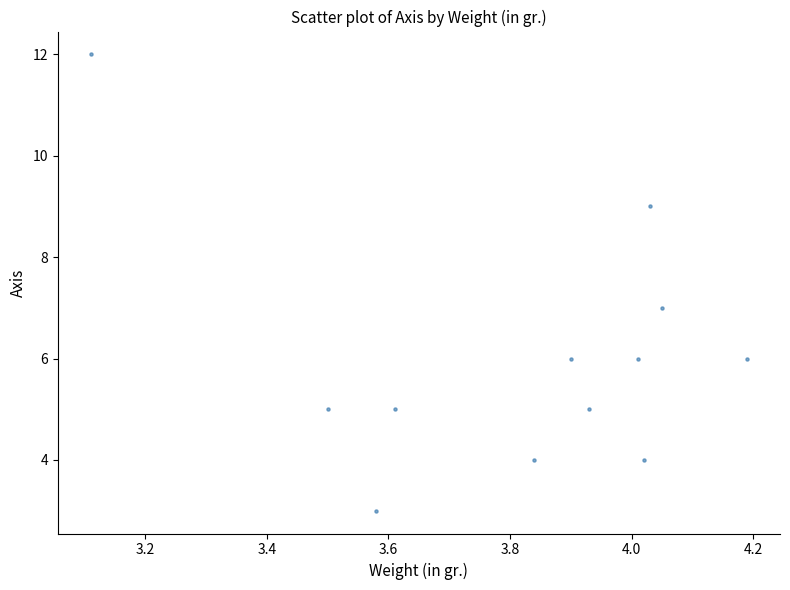

What is the range of Y values (max minus min)?

9